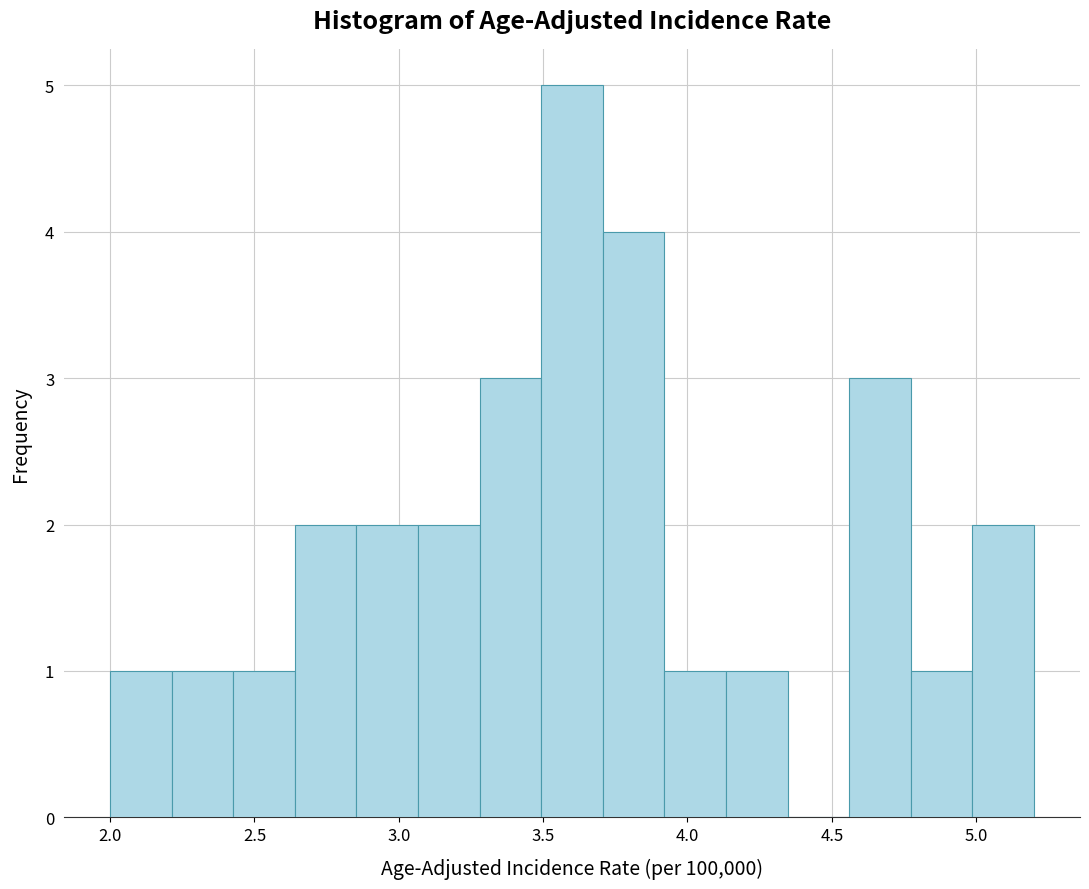

What is the height of the bar covering 3.05 to 3.30 on the x-axis? Neither the bar edges nor the heights are printed on the chart, so give them approximately, as read against the axes.

2